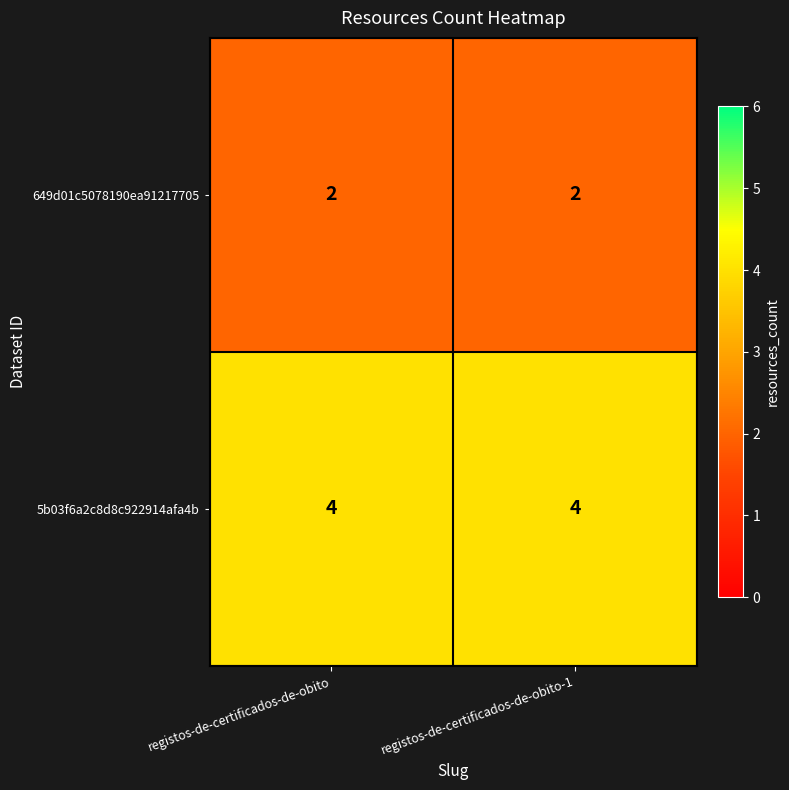

List the series in order of their peak value, lowest first.

649d01c5078190ea91217705, 5b03f6a2c8d8c922914afa4b